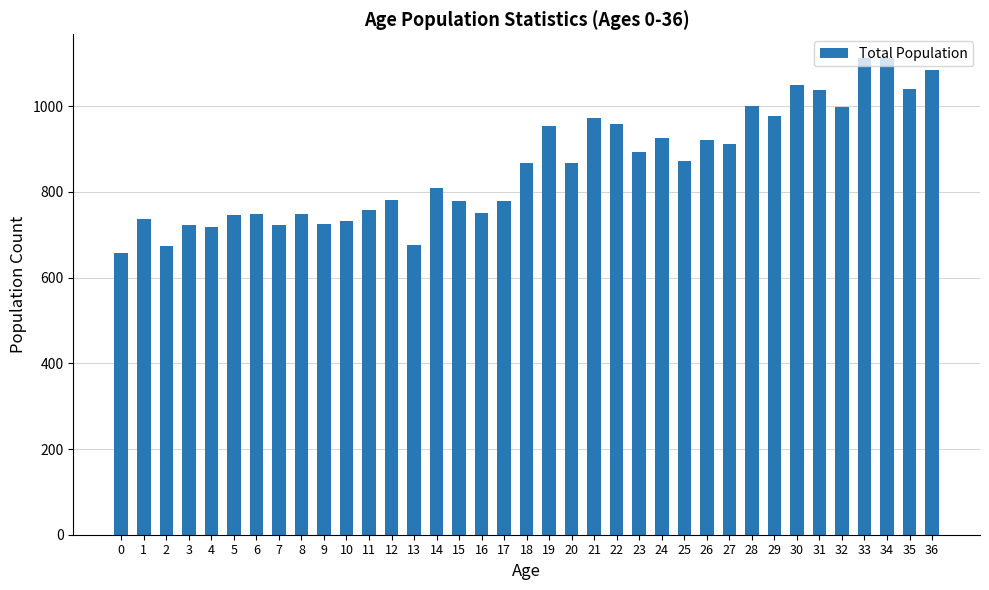

What is the maximum value shown in the chart?

1112